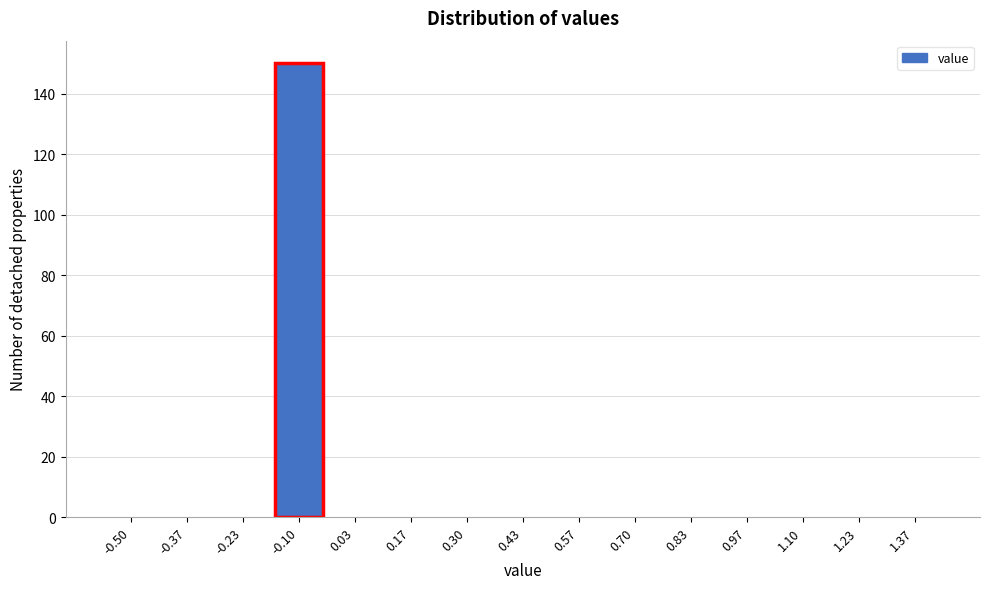

Reading left to right, list all the values displayed in this chart.

-0.50=0	-0.37=0	-0.23=0	-0.10=150	0.03=0	0.17=0	0.30=0	0.43=0	0.57=0	0.70=0	0.83=0	0.97=0	1.10=0	1.23=0	1.37=0